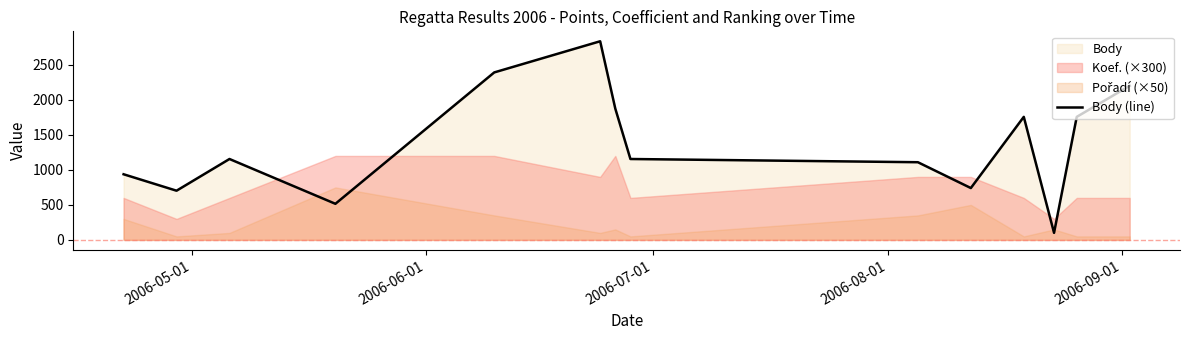

What value does the data have at 2006-08-01?

1156